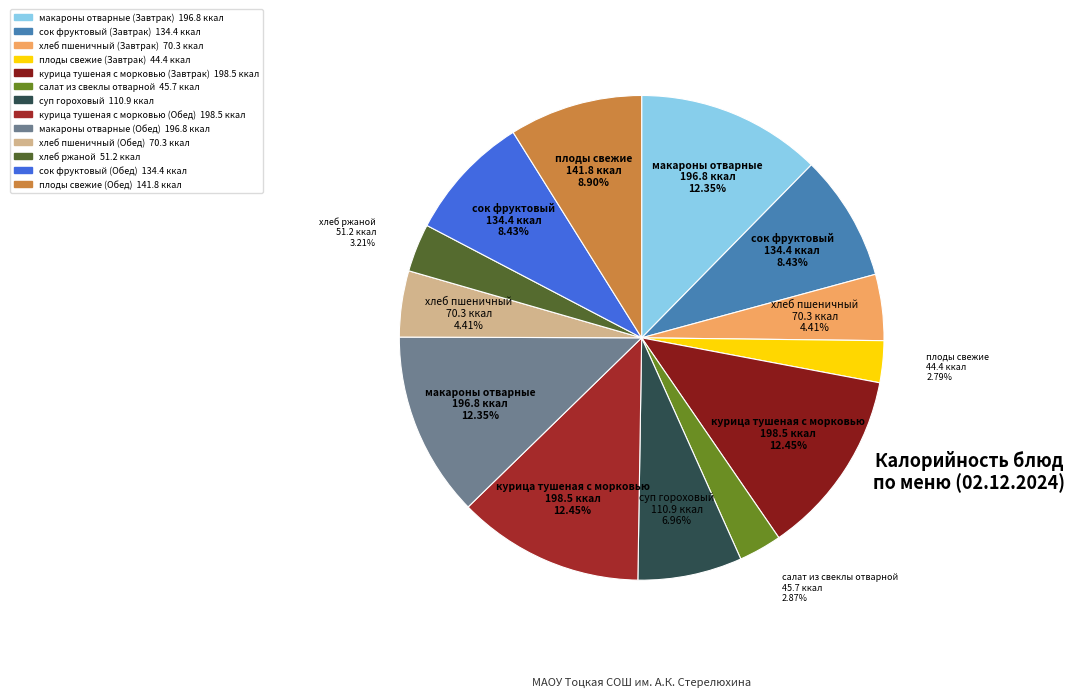

Between сок фруктовый (Обед) and сок фруктовый (Завтрак), which is larger?

сок фруктовый (Обед)